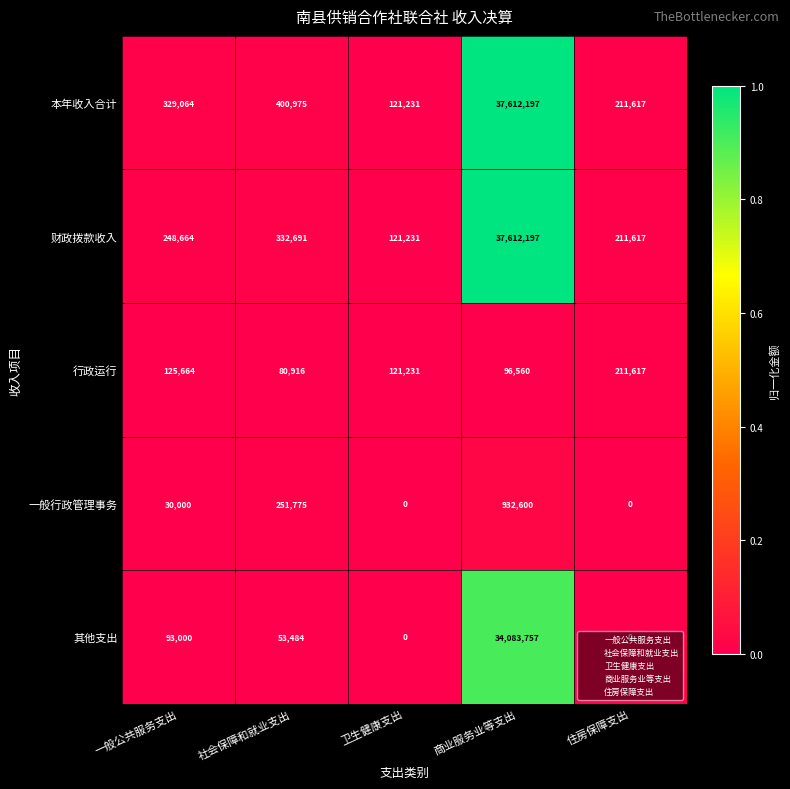

The 一般行政管理事务 series shows -359730 at 住房保障支出. True or false?

False